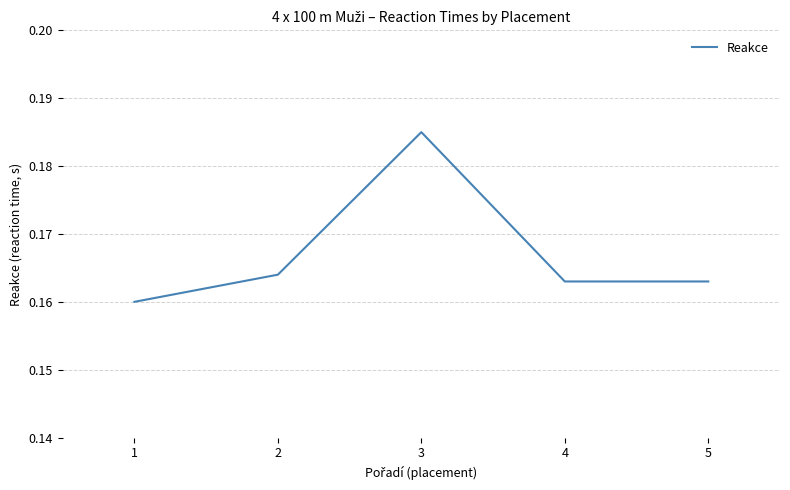

How many lines are shown in the chart?

1